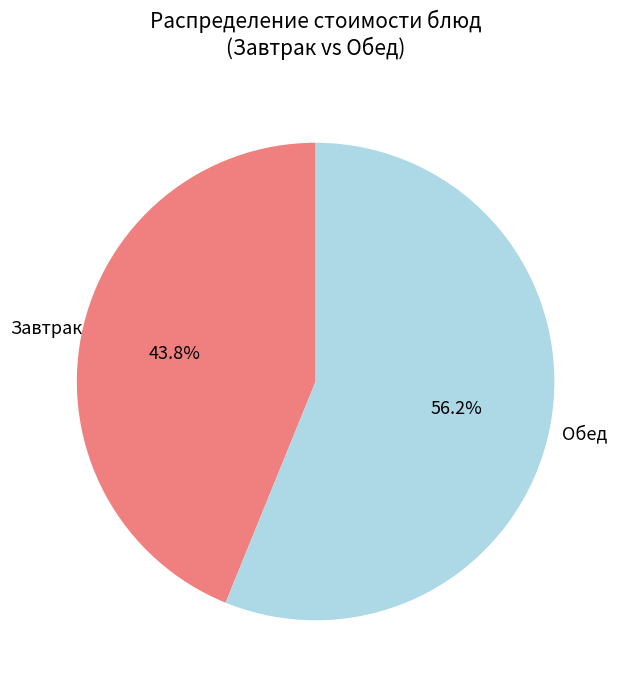

Is there any slice that represents more than half of the pie?

Yes